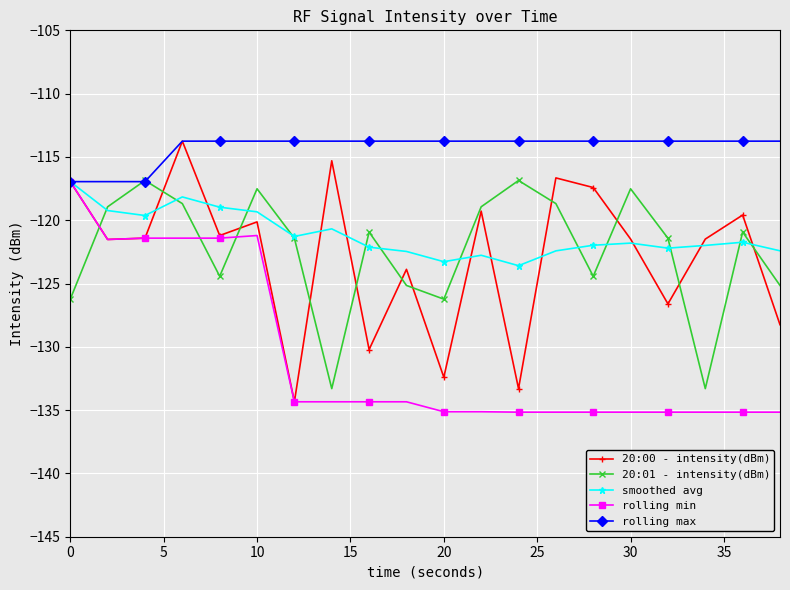

Which series has the largest total across all categories?

rolling max